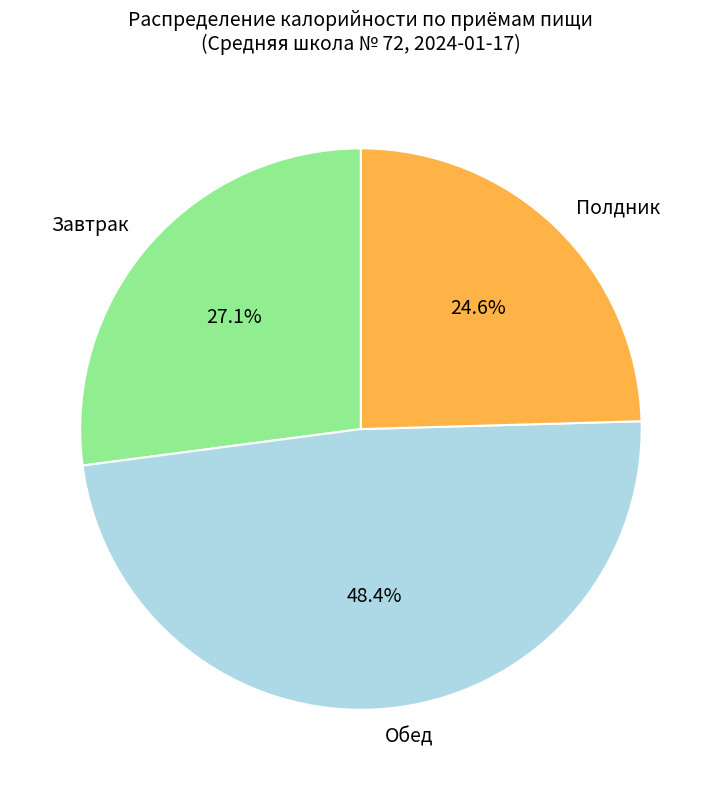

Is there any slice that represents more than half of the pie?

No